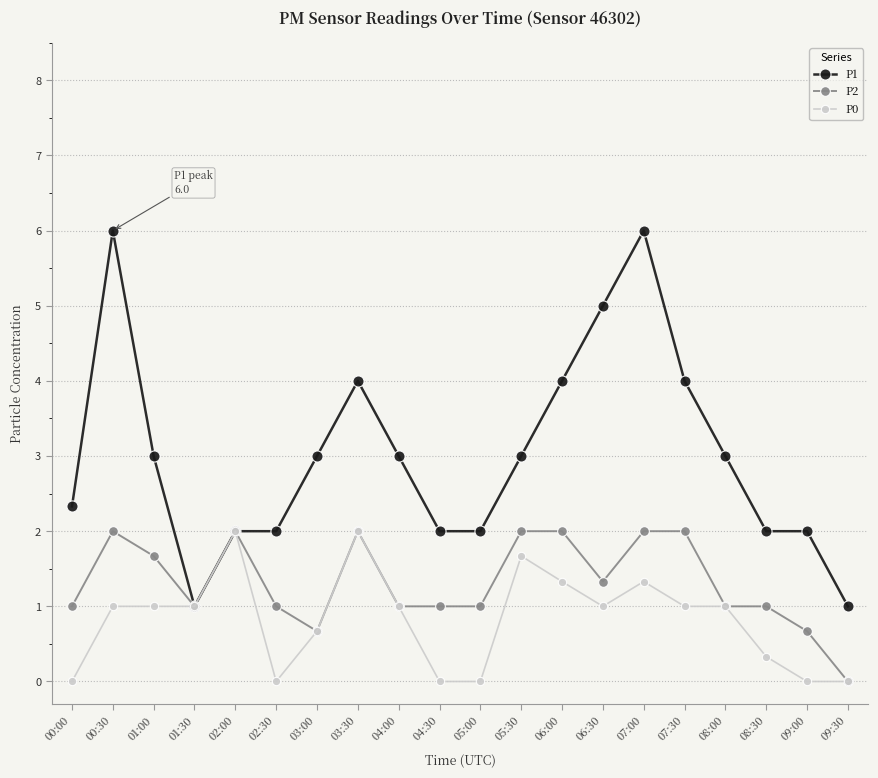

At which category is the sum across all series the highest?

07:00